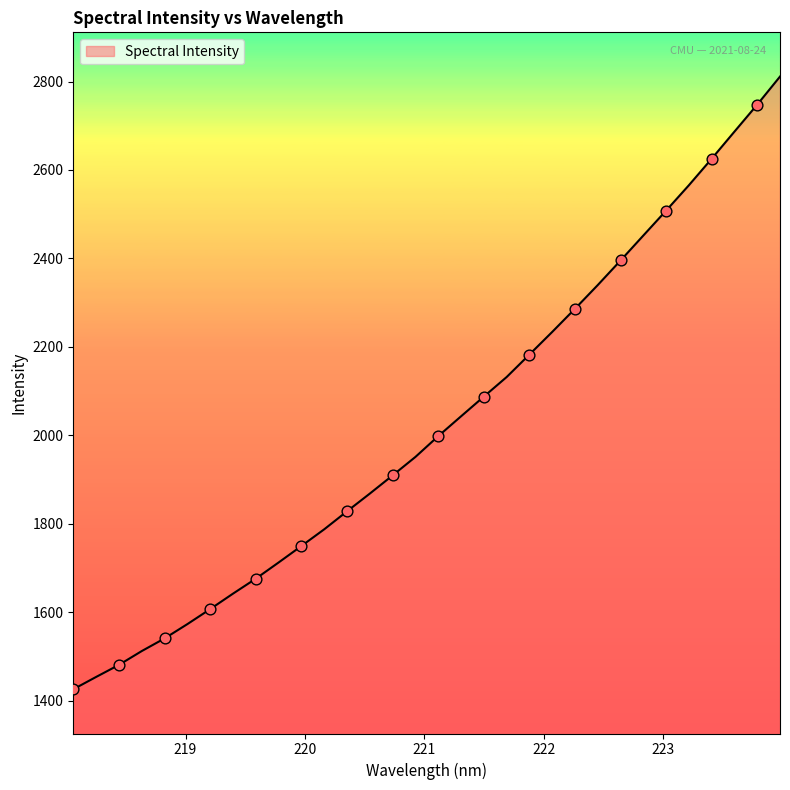

What is the maximum value shown in the chart?

2811.2